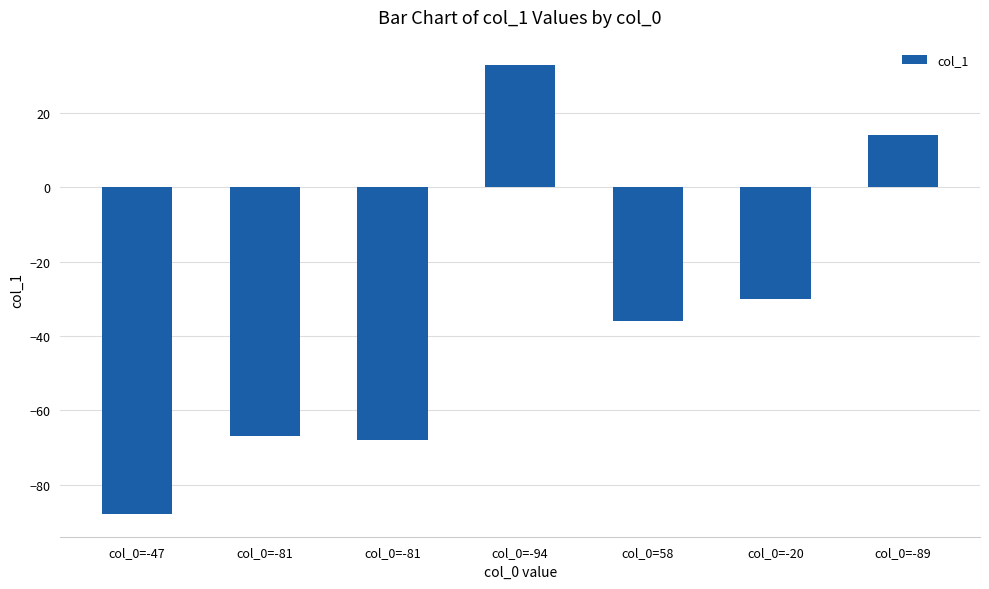

At which category does the chart reach its peak across all series?

col_0=-94